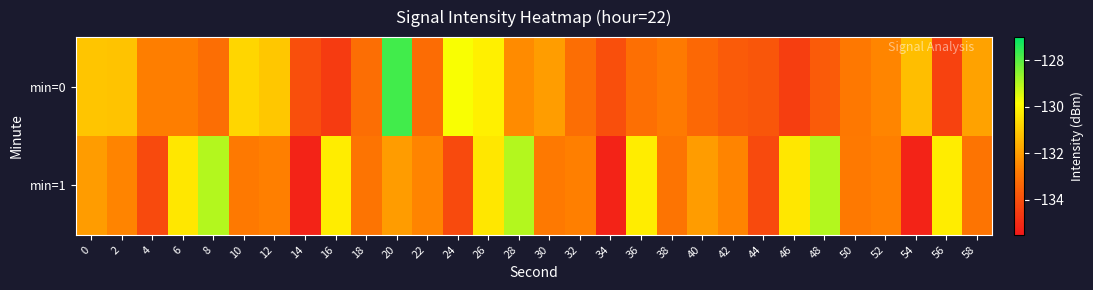

How many categories are shown in the chart?

30